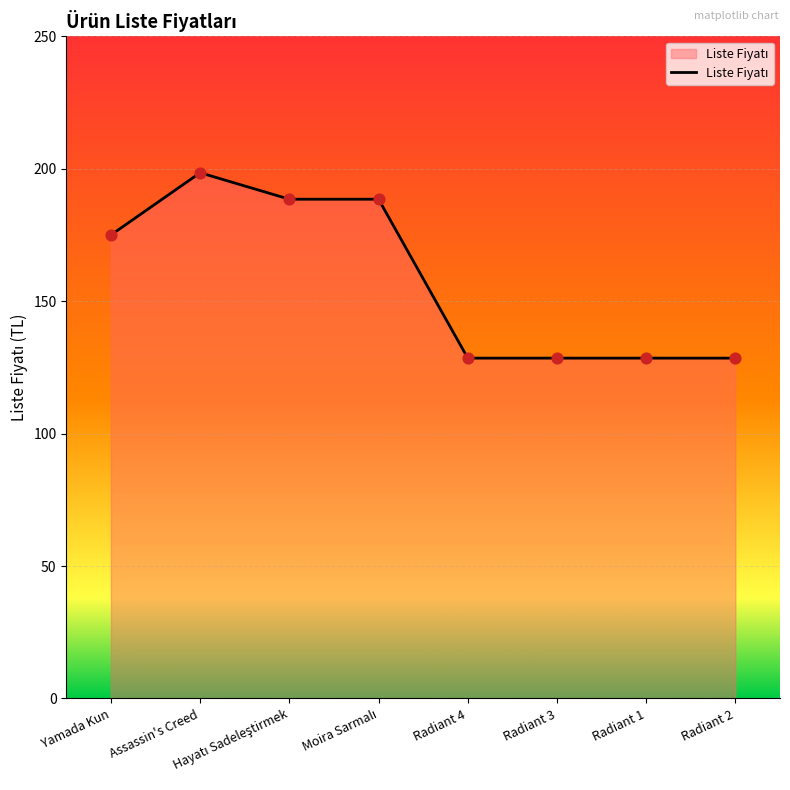

What is the change in value from Assassin's Creed to Radiant 3?

-70.0